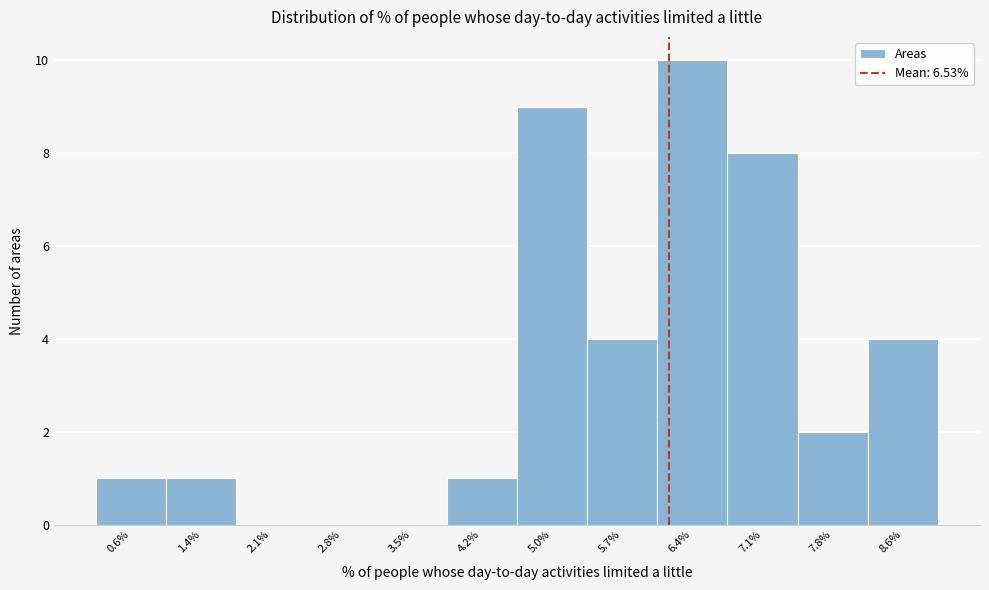

Reading right to left, extract all data points from this chart.

8.6%=4	7.8%=2	7.1%=8	6.4%=10	5.7%=4	5.0%=9	4.2%=1	3.5%=0	2.8%=0	2.1%=0	1.4%=1	0.6%=1